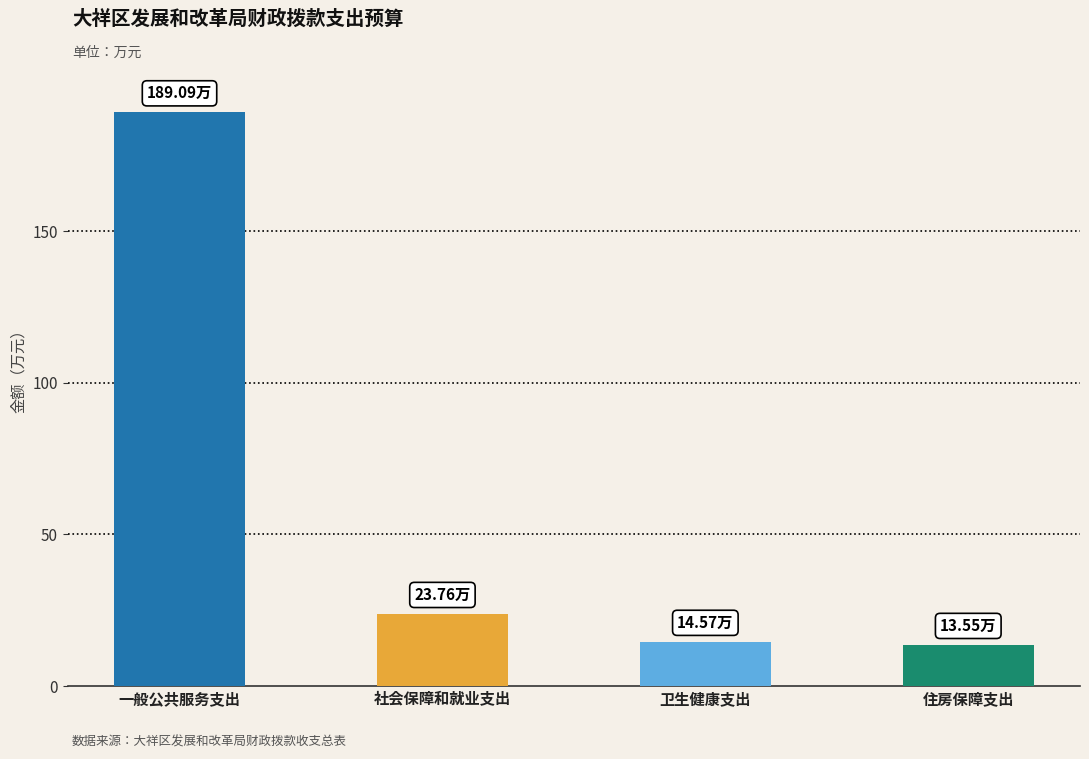

How many data points are above 23?

2